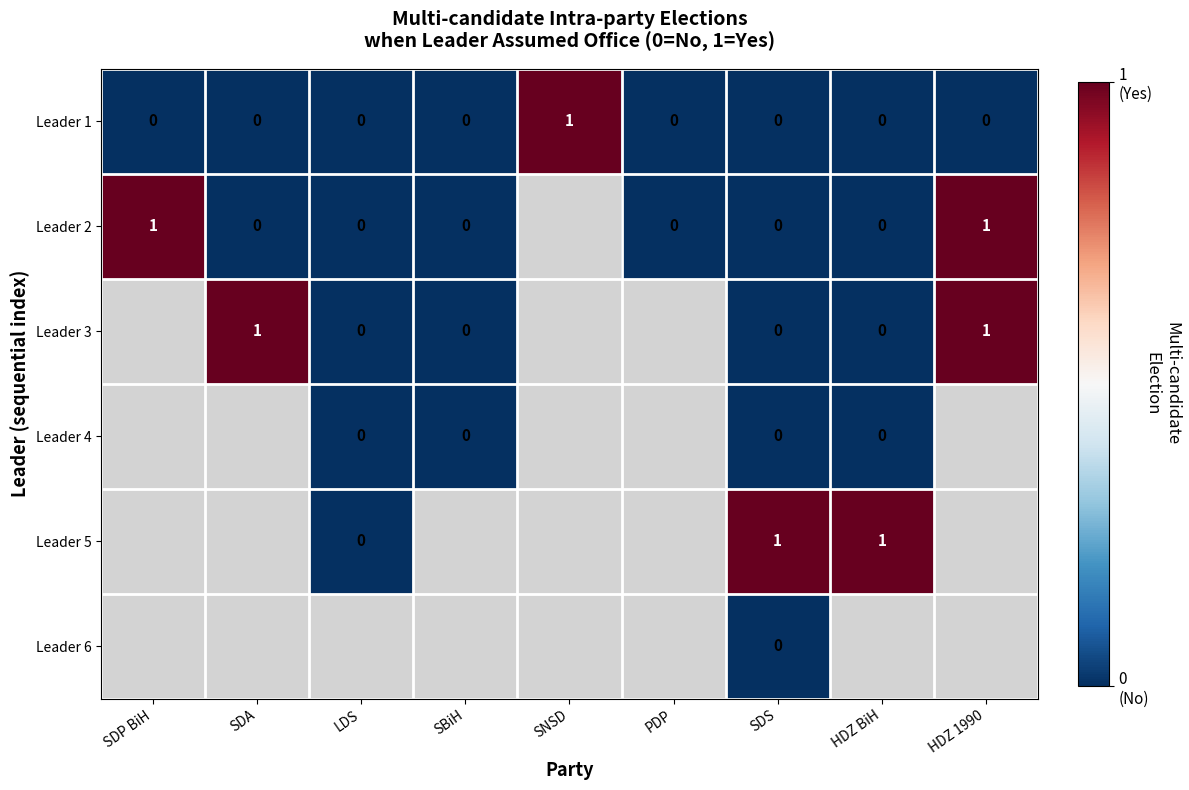

What is the difference between the highest and lowest values at SDA?

1.0